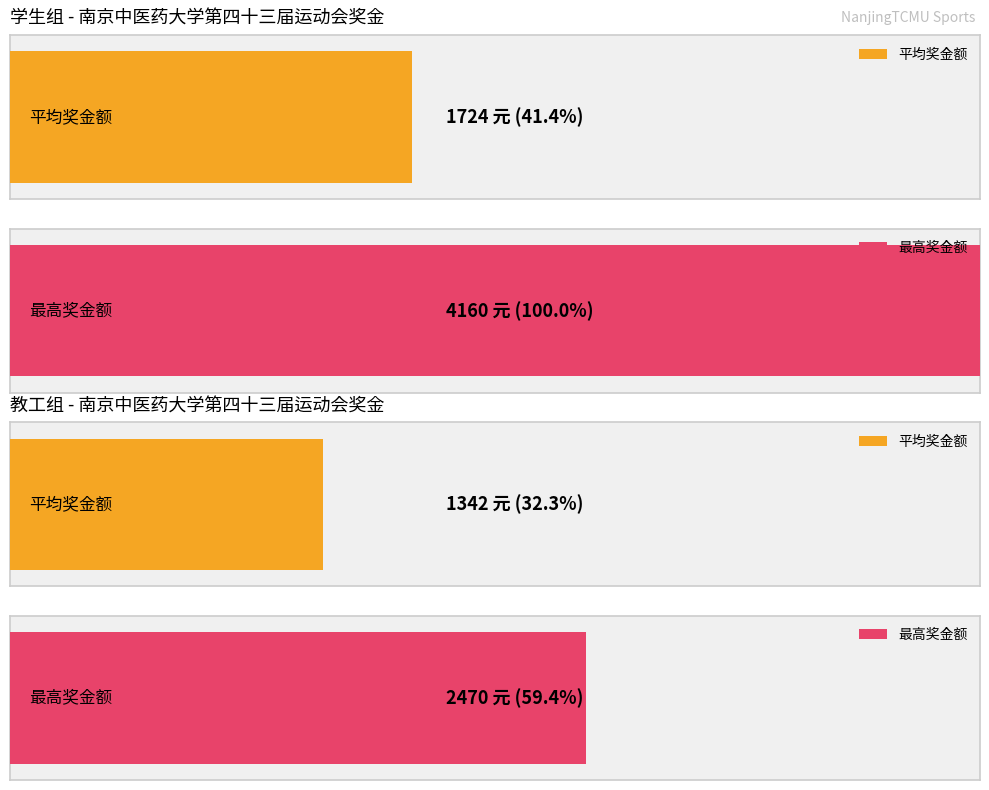

Which series changed the most between 2 and 4?

学生组